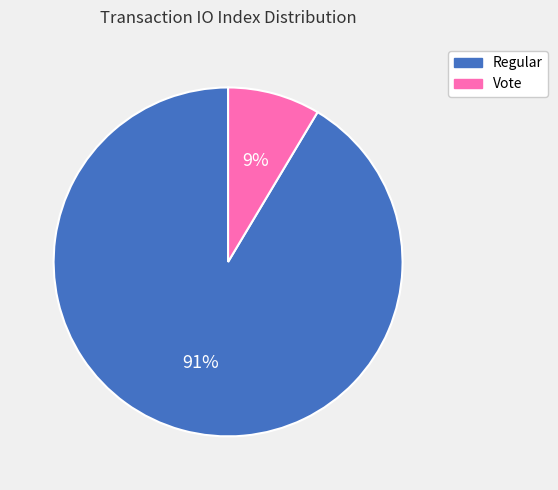

Is the sum of Vote and Regular greater than half?

Yes